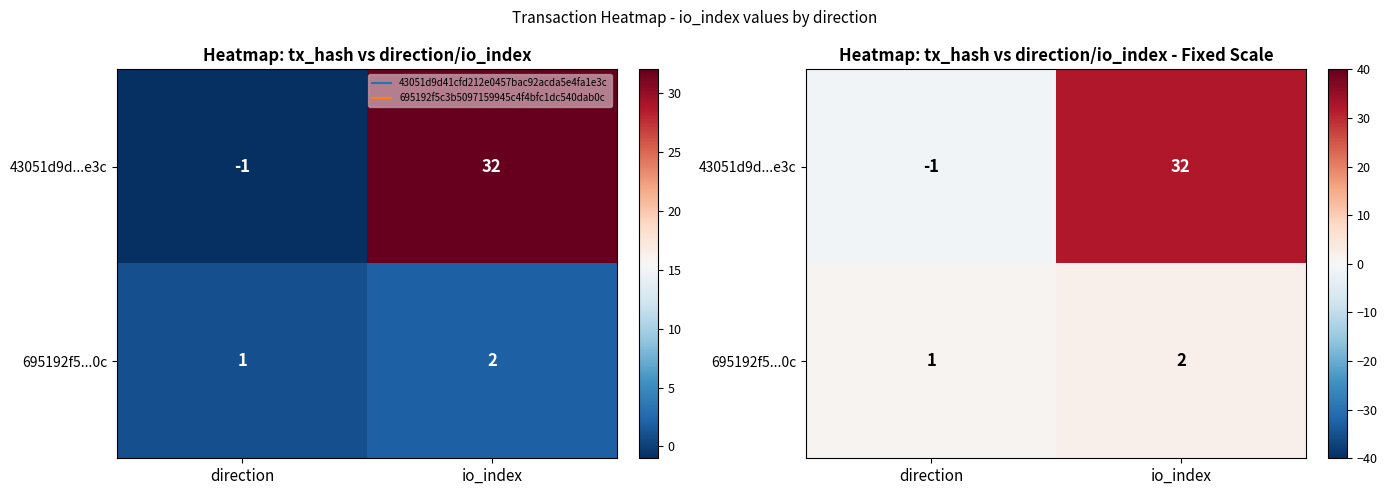

Which label corresponds to the largest value in the chart?

io_index